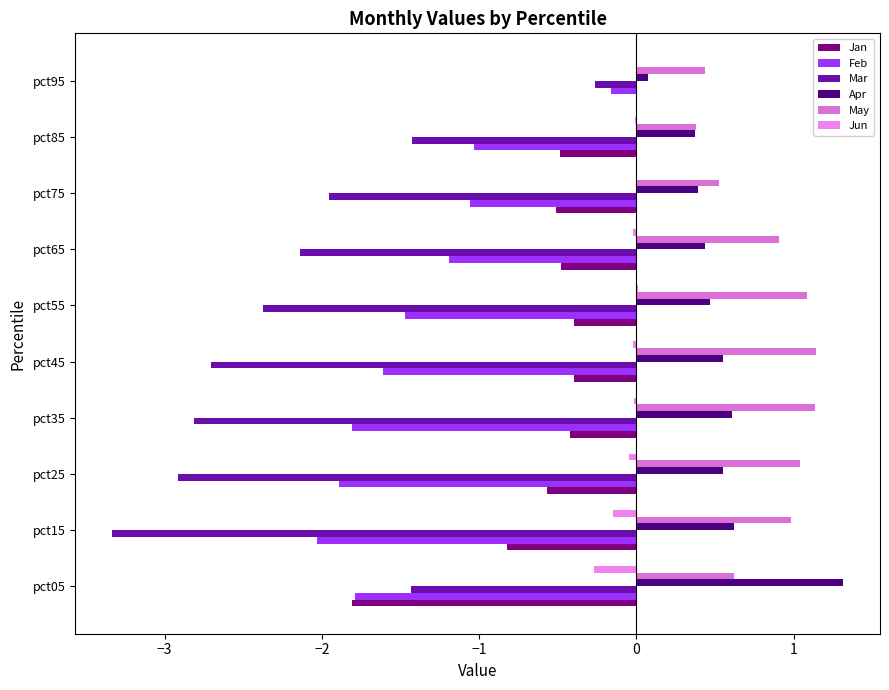

List the series in order of their peak value, highest first.

Apr, May, Jun, Jan, Feb, Mar